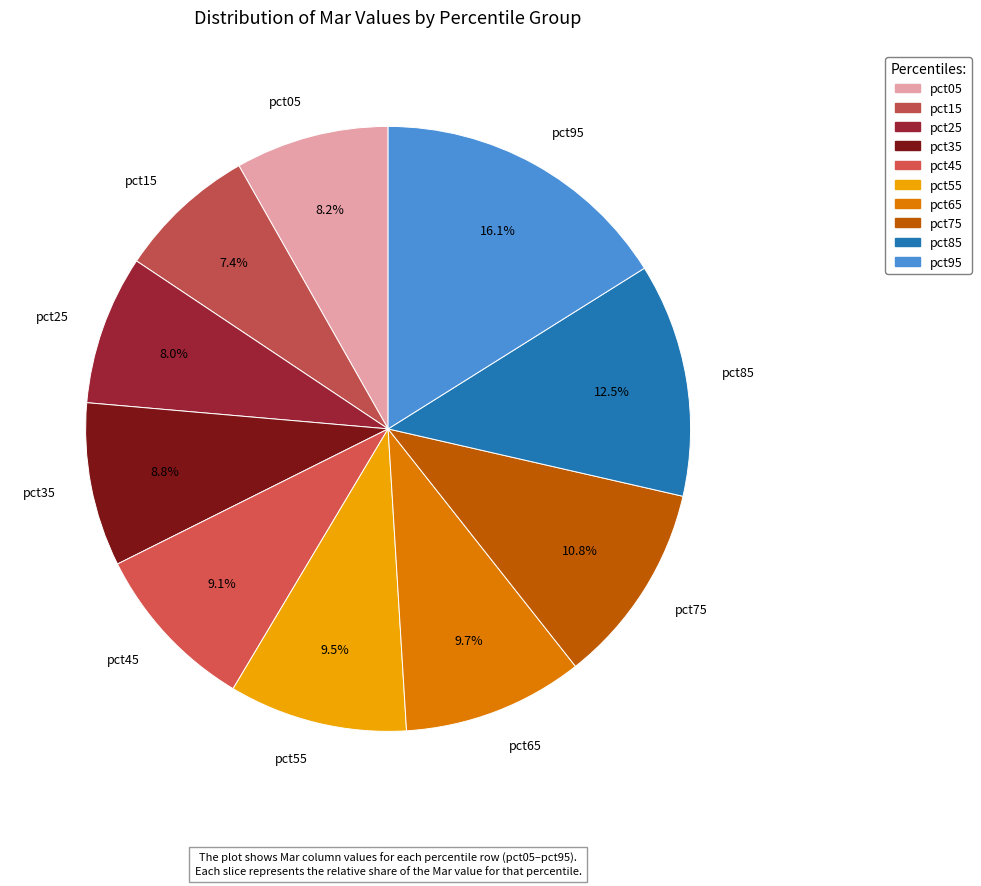

Does pct85 represent more than half of the total?

No